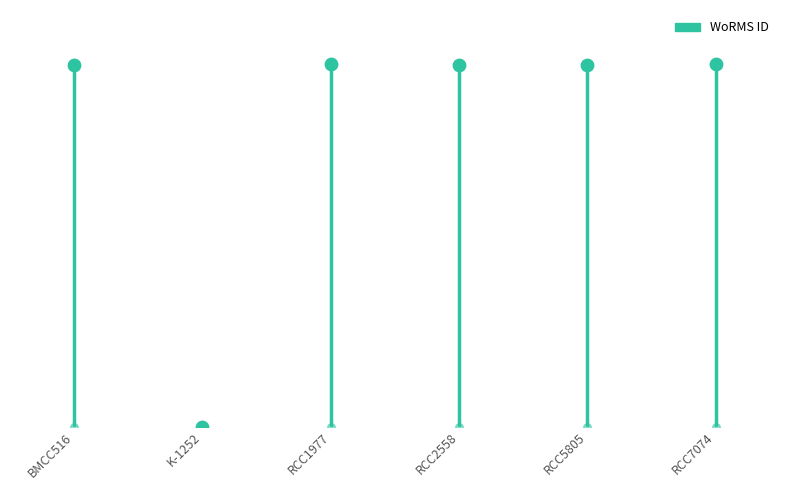

Between K-1252 and RCC5805, which is larger?

RCC5805